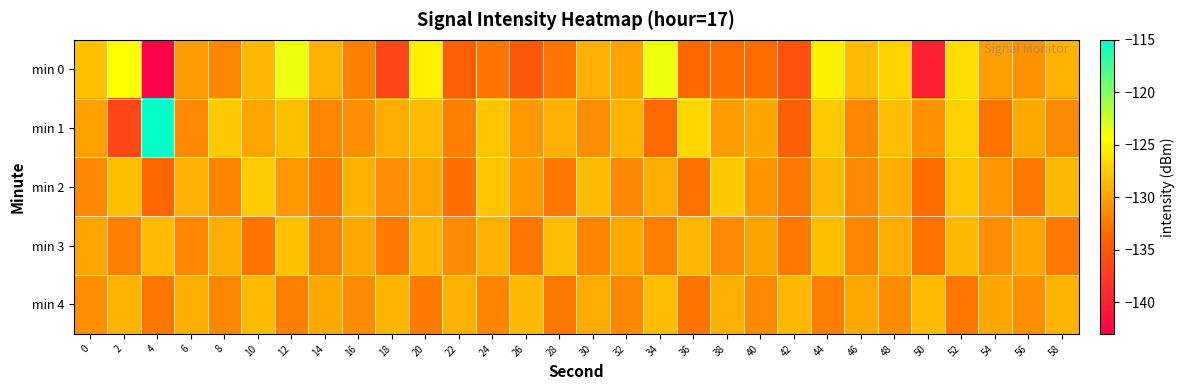

Between 2 and 48, which is larger?

2